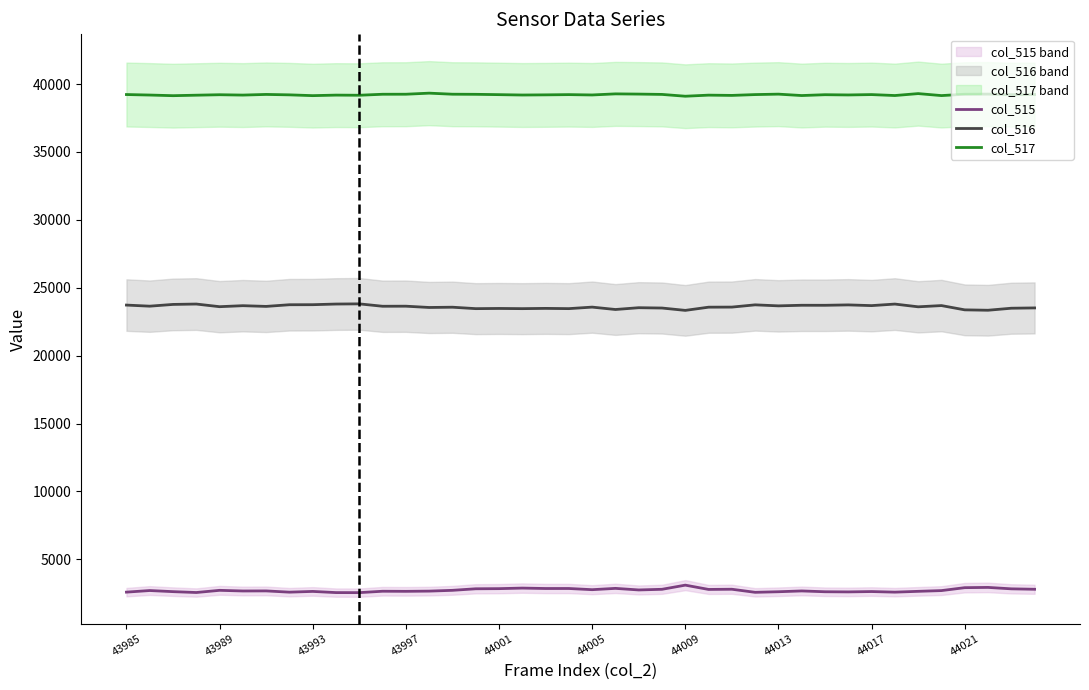

What is the difference between the maximum and second lowest values in the col_517 series?

186